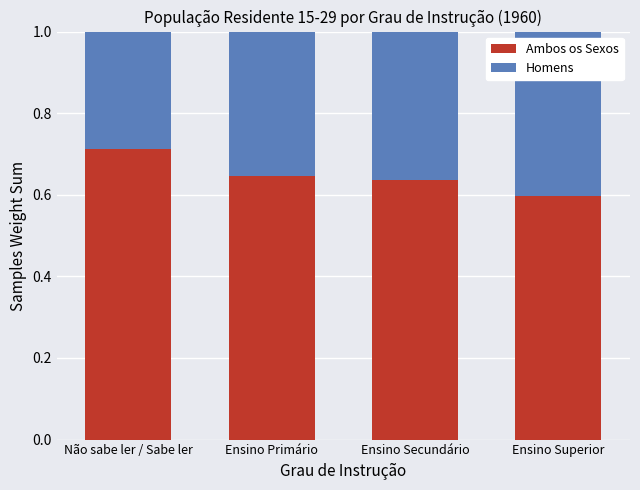

How many Ambos os Sexos values are between 0 and 1?

4